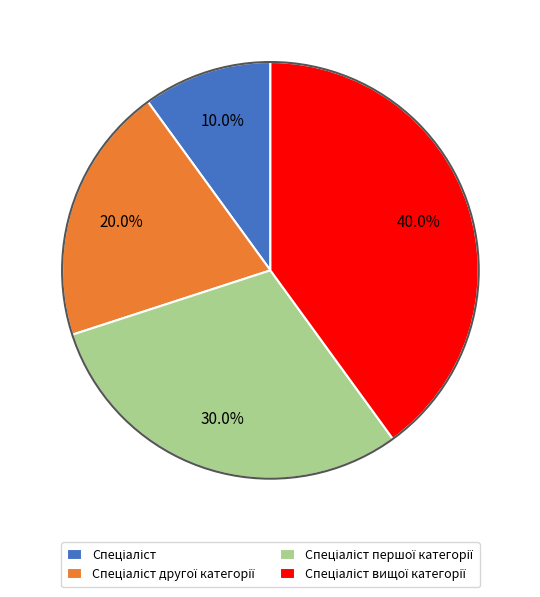

Is there a majority slice in this chart?

No